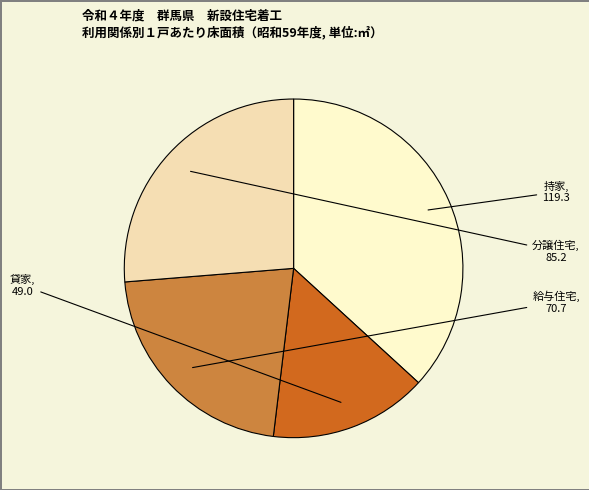

Which slice is the smallest?

貸家